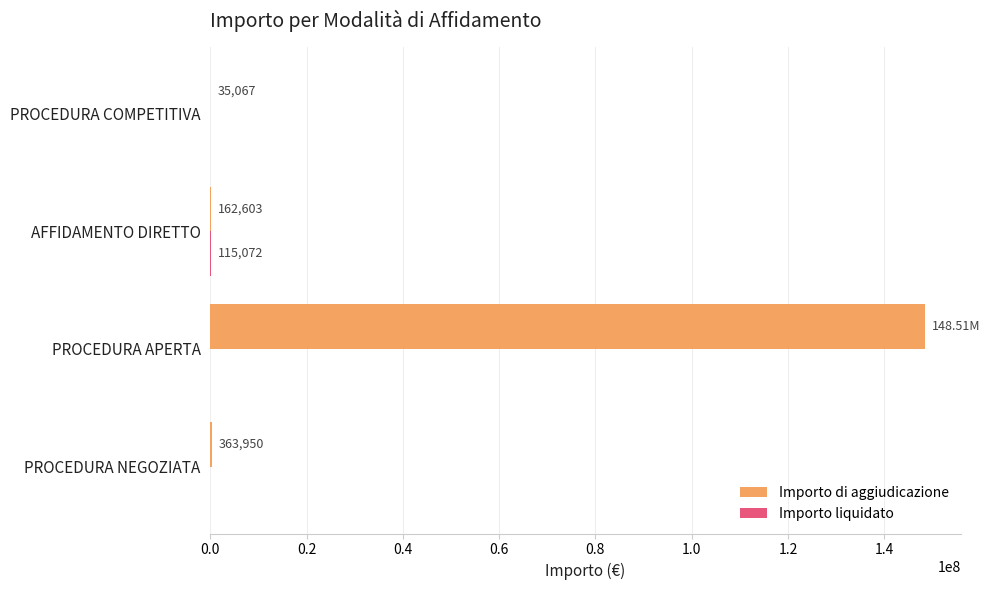

Which series changed the most between PROCEDURA NEGOZIATA and PROCEDURA APERTA?

Importo di aggiudicazione